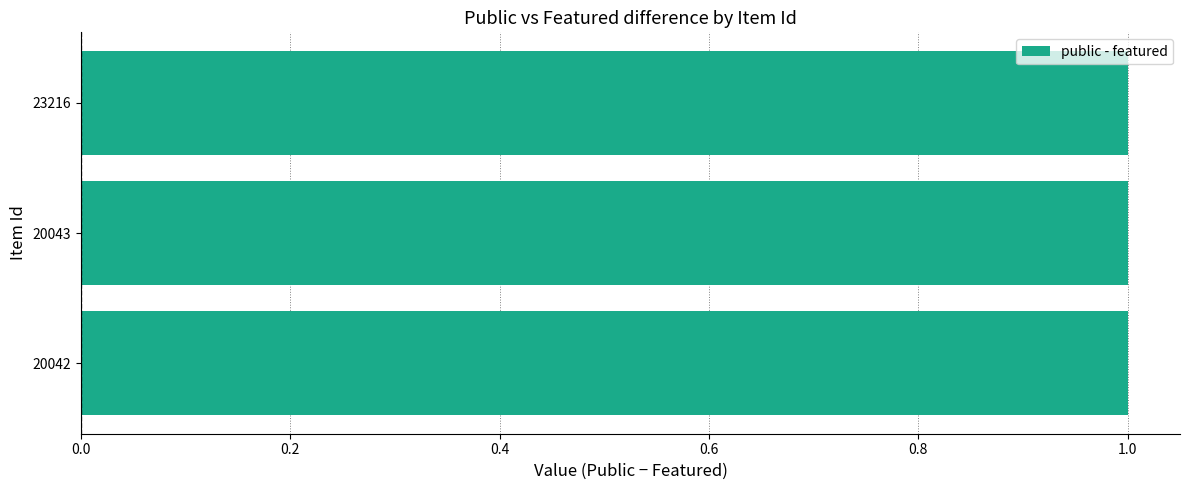

What is the value of the public bar at the 2nd from the left?

1